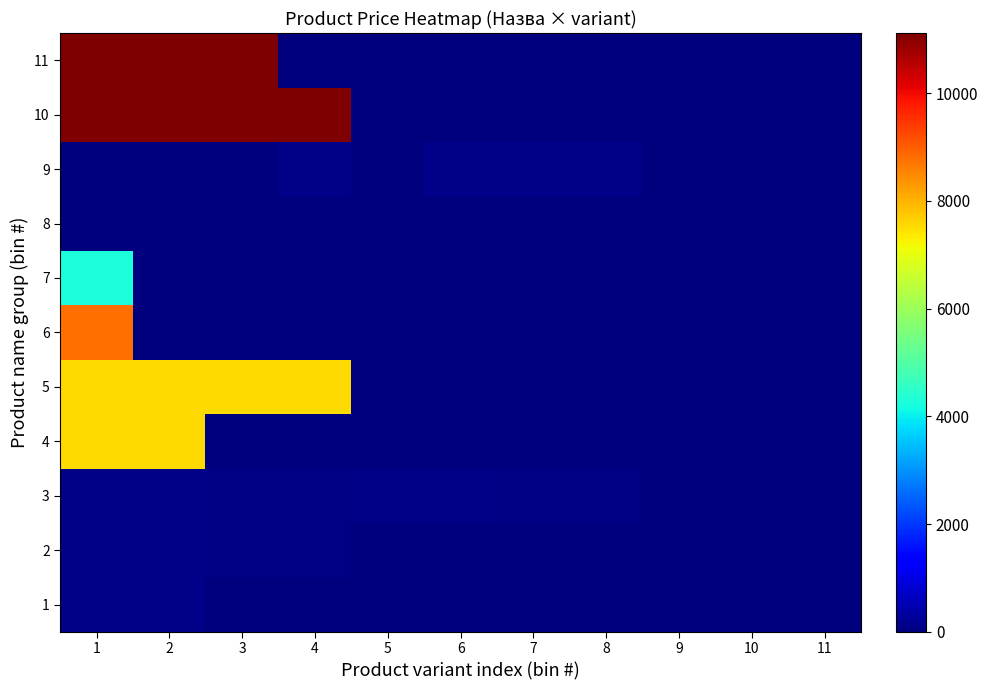

How many categories are shown in the chart?

11